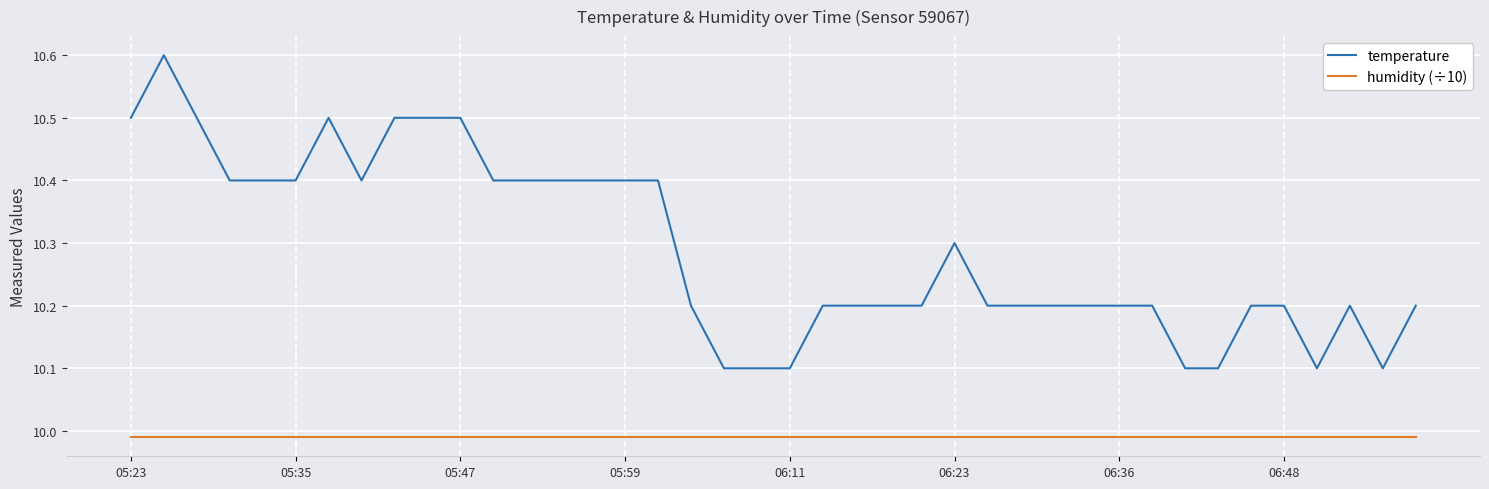

True or false: humidity (÷10) and temperature cross at least once.

False